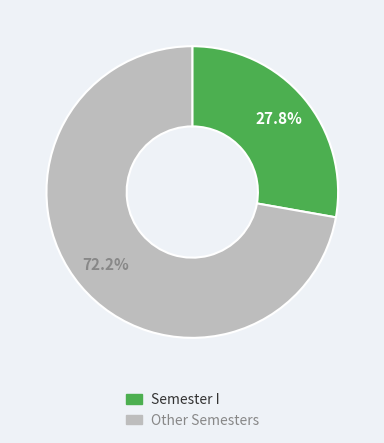

Does any single category account for the majority?

Yes